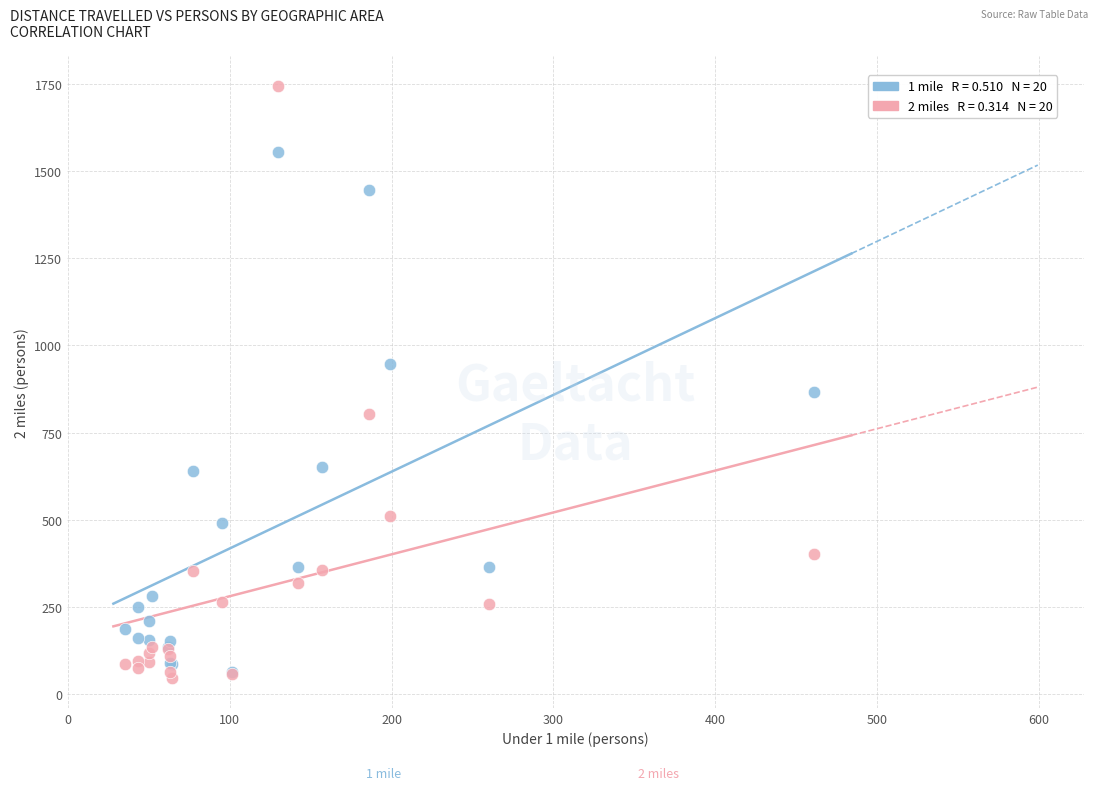

Across all series, what Y value is closest to 895?

865